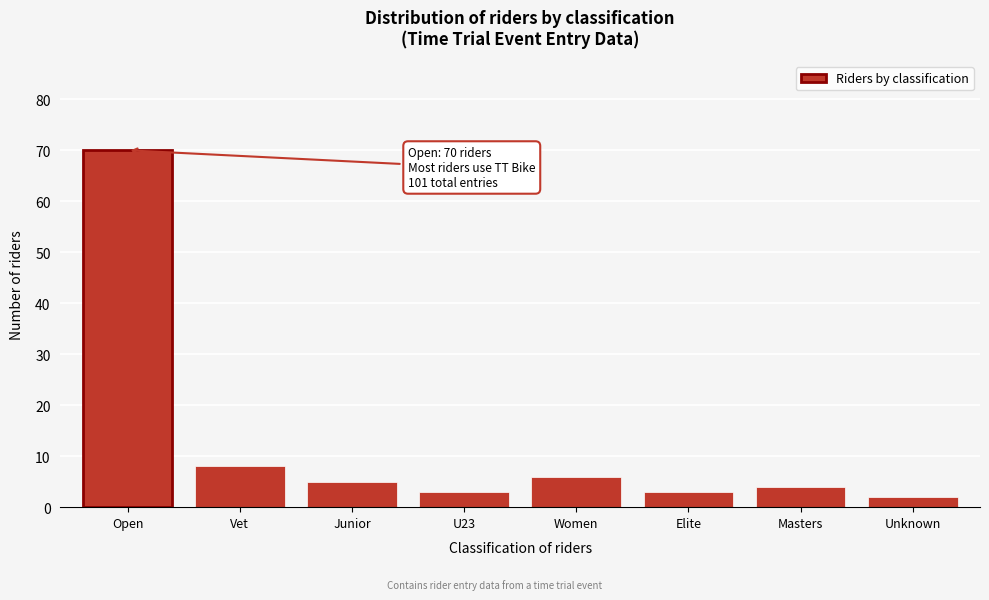

Reading left to right, transcribe all the data shown in this chart.

70	8	5	3	6	3	4	2